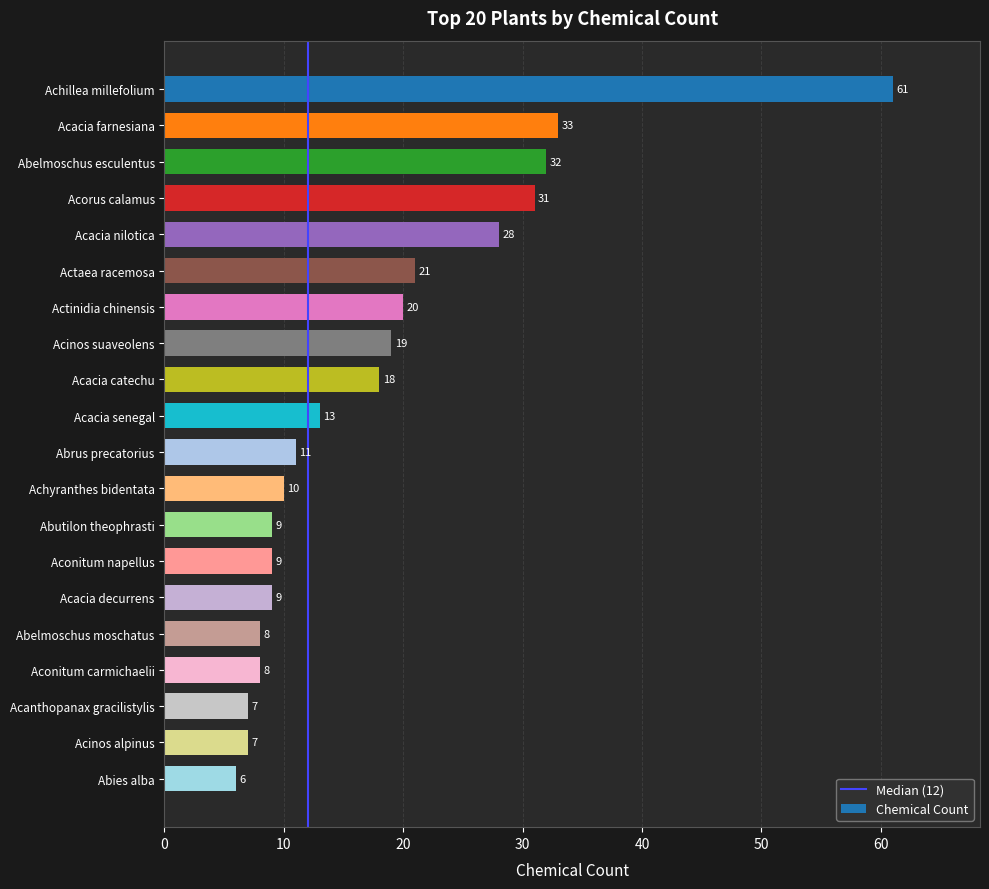

Approximately how many times larger is the value at Abutilon theophrasti compared to Actaea racemosa?

0.4